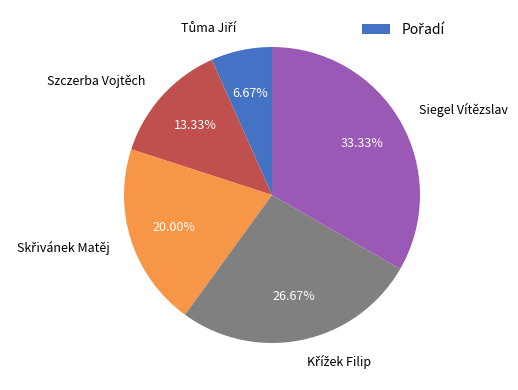

Does any single category account for the majority?

No